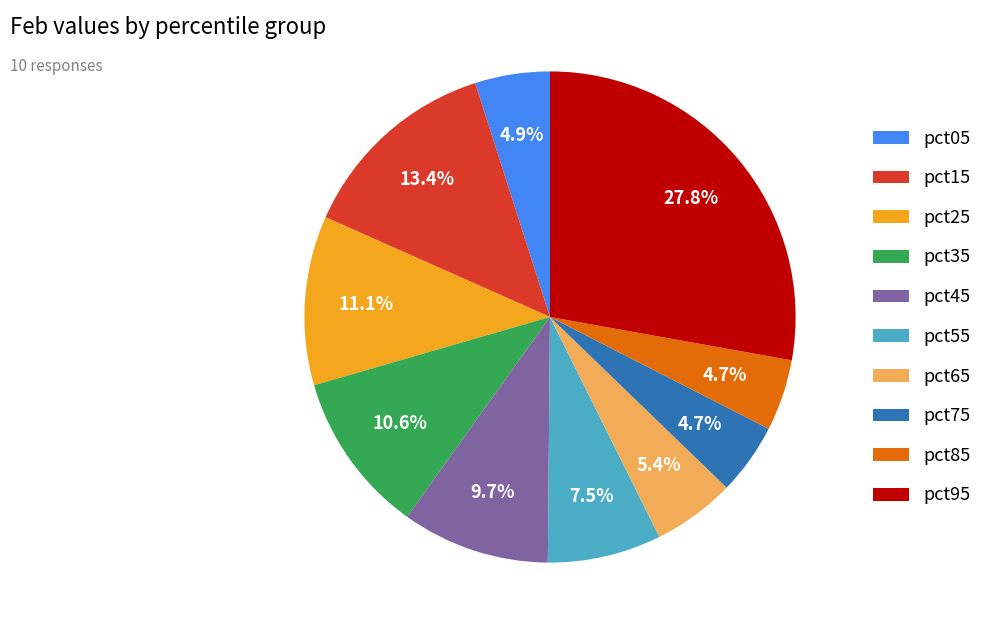

Count the number of slices in the pie.

10